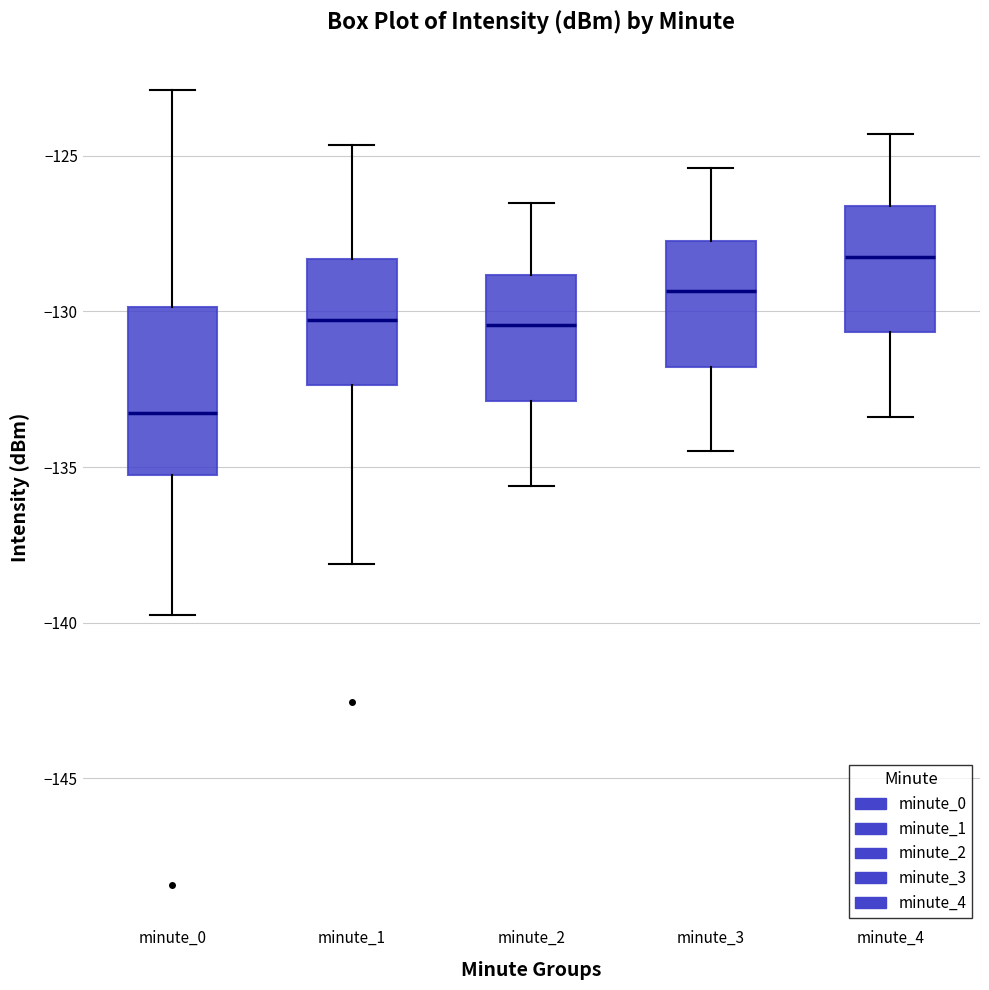

Reading left to right, read every box against the y-axis: the position of its median line, the range the box covers, and the ends of its whiskers. The values are not printed on the chart, so give them approximately, as read against the axis.

minute_0: median -133.5, box -135.5 to -130.0, whiskers -140.0 to -123.0
minute_1: median -130.5, box -132.5 to -128.5, whiskers -138.0 to -124.5
minute_2: median -130.5, box -133.0 to -129.0, whiskers -135.5 to -126.5
minute_3: median -129.5, box -132.0 to -127.5, whiskers -134.5 to -125.5
minute_4: median -128.0, box -130.5 to -126.5, whiskers -133.5 to -124.5